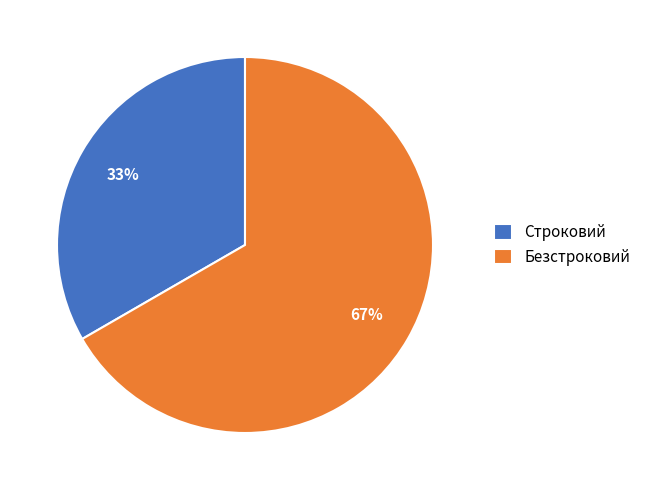

Which has a higher value, Строковий or Безстроковий?

Безстроковий